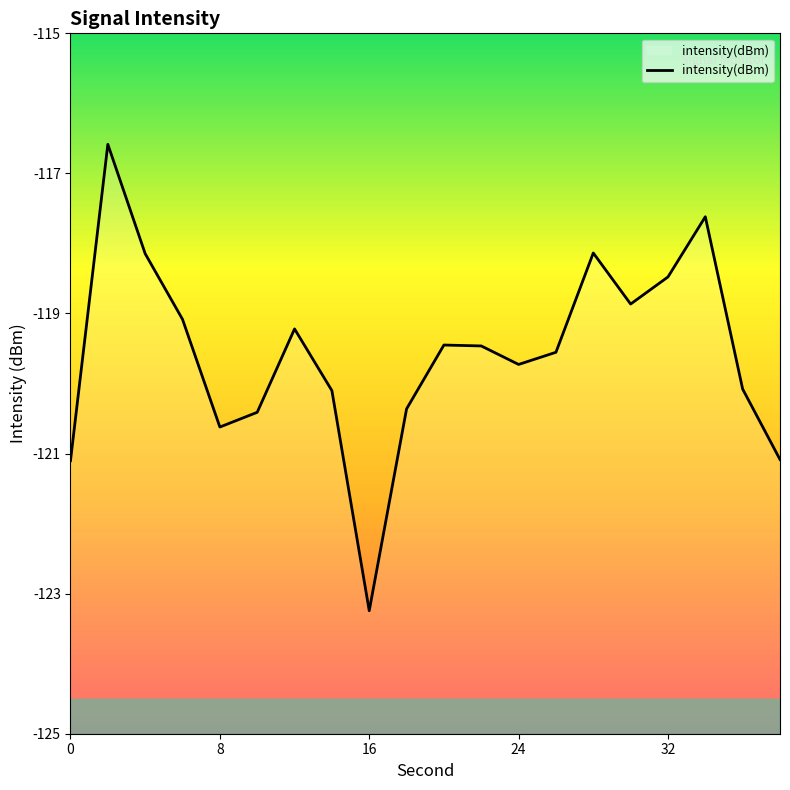

Count the number of data series in this chart.

1